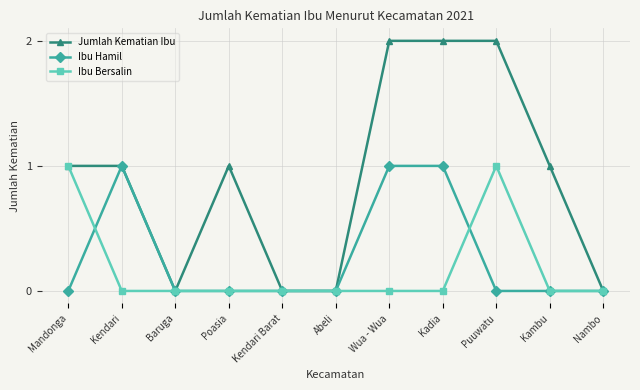

What is the difference between the maximum and second lowest values in the Ibu Bersalin series?

1